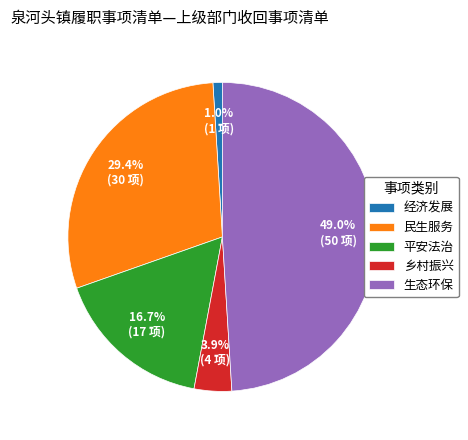

To the nearest percent, what percentage of the pie is 经济发展?

1%